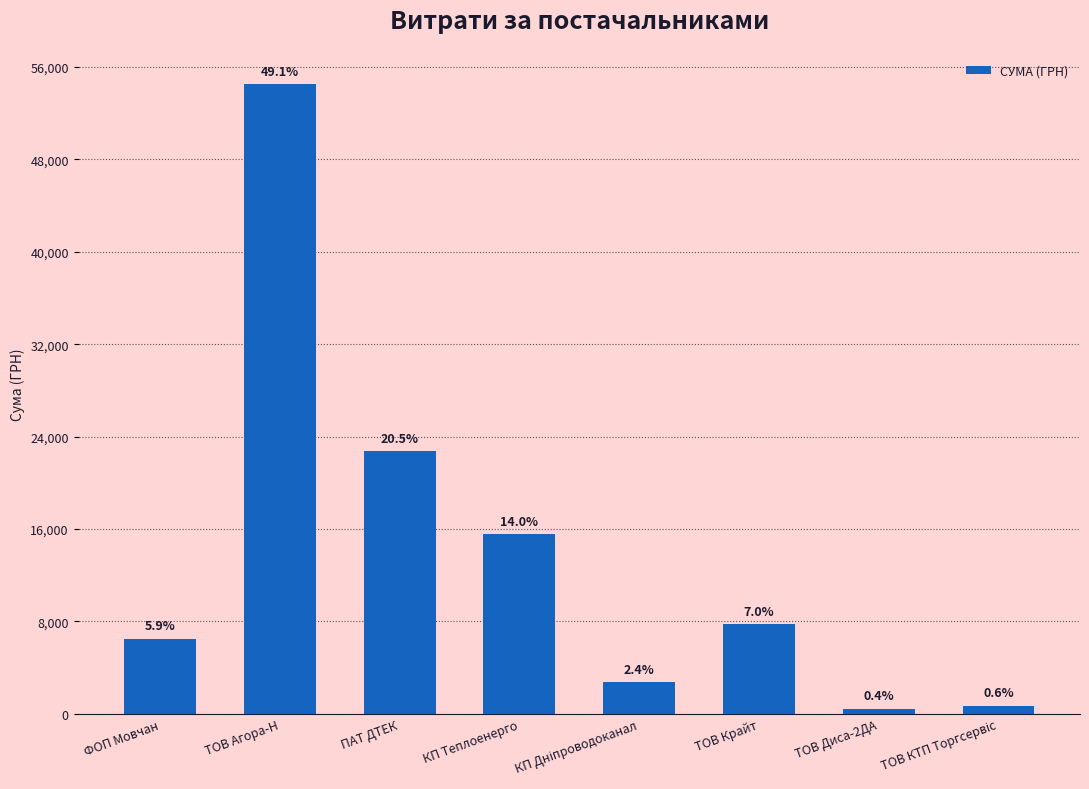

How many bars are there in total?

8